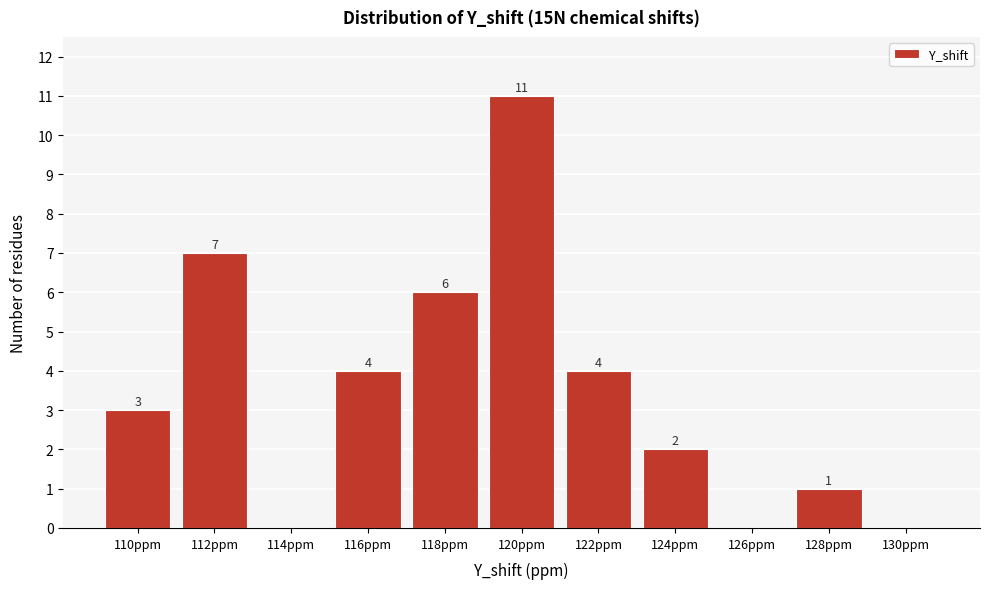

Reading left to right, what are all the values shown in this chart?

110ppm=3	112ppm=7	114ppm=0	116ppm=4	118ppm=6	120ppm=11	122ppm=4	124ppm=2	126ppm=0	128ppm=1	130ppm=0